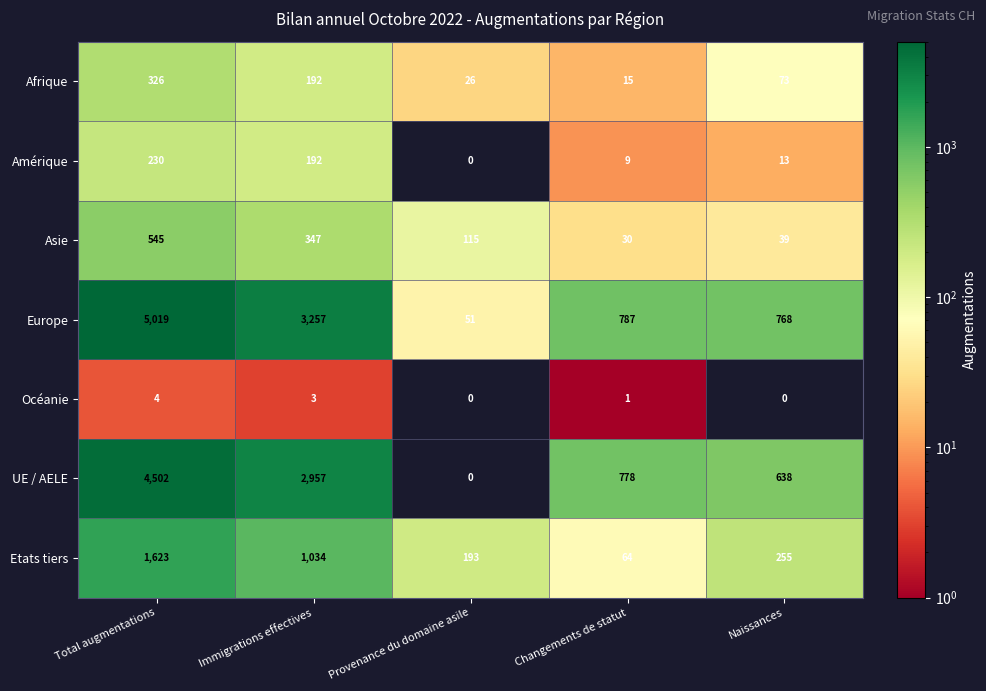

Rank the categories by Amérique value from highest to lowest.

Total augmentations, Immigrations effectives, Naissances, Changements de statut, Provenance du domaine asile